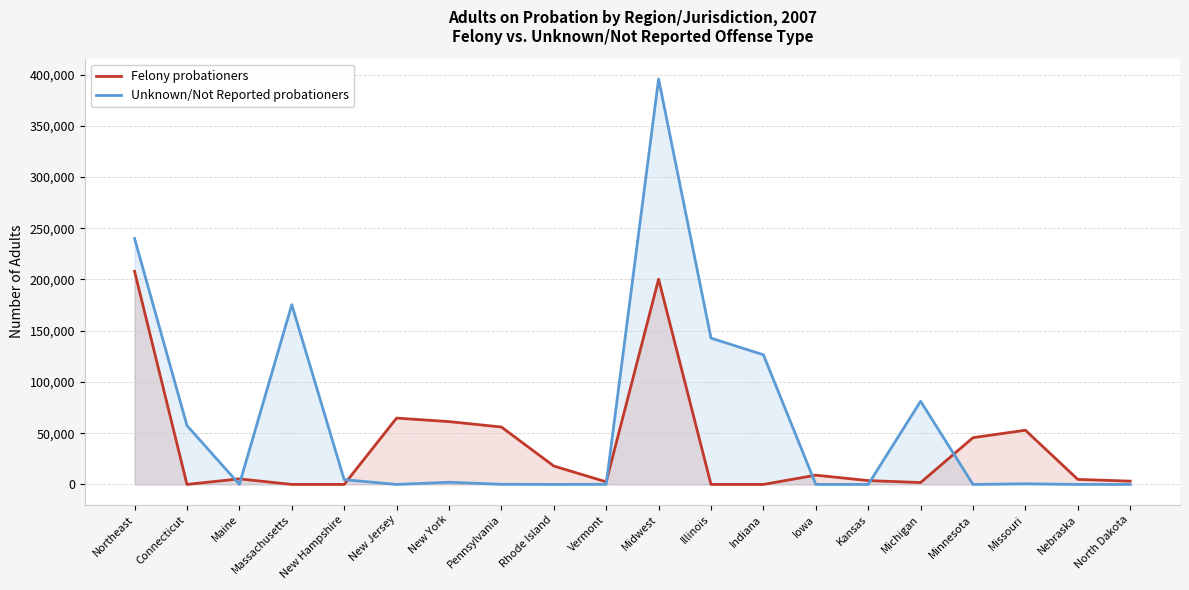

Where is the first local minimum for Felony probationers?

Connecticut